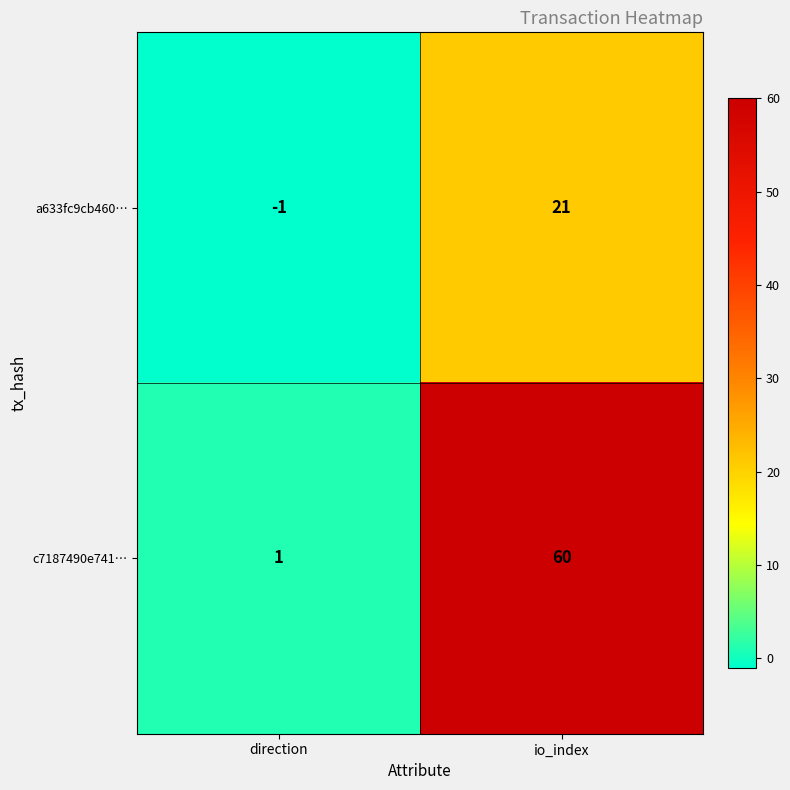

At which category is the sum across all series the highest?

io_index